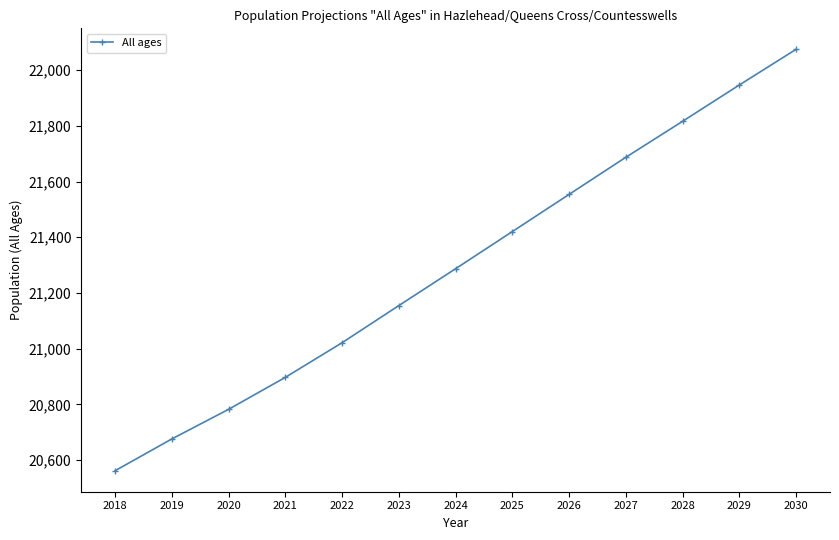

What is the value of the 5th point from the left?

21021.5